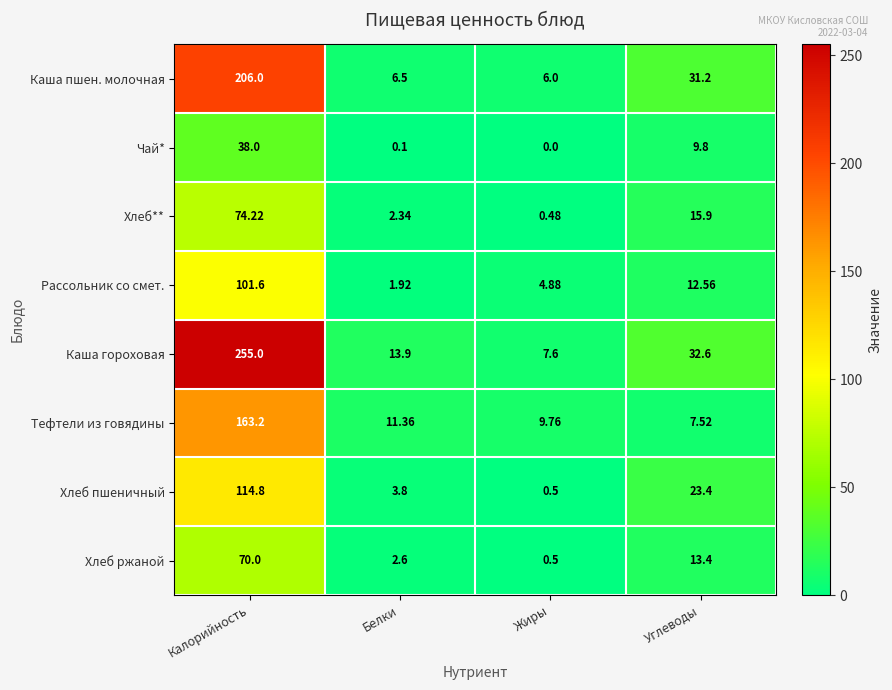

How many categories are shown in the chart?

4